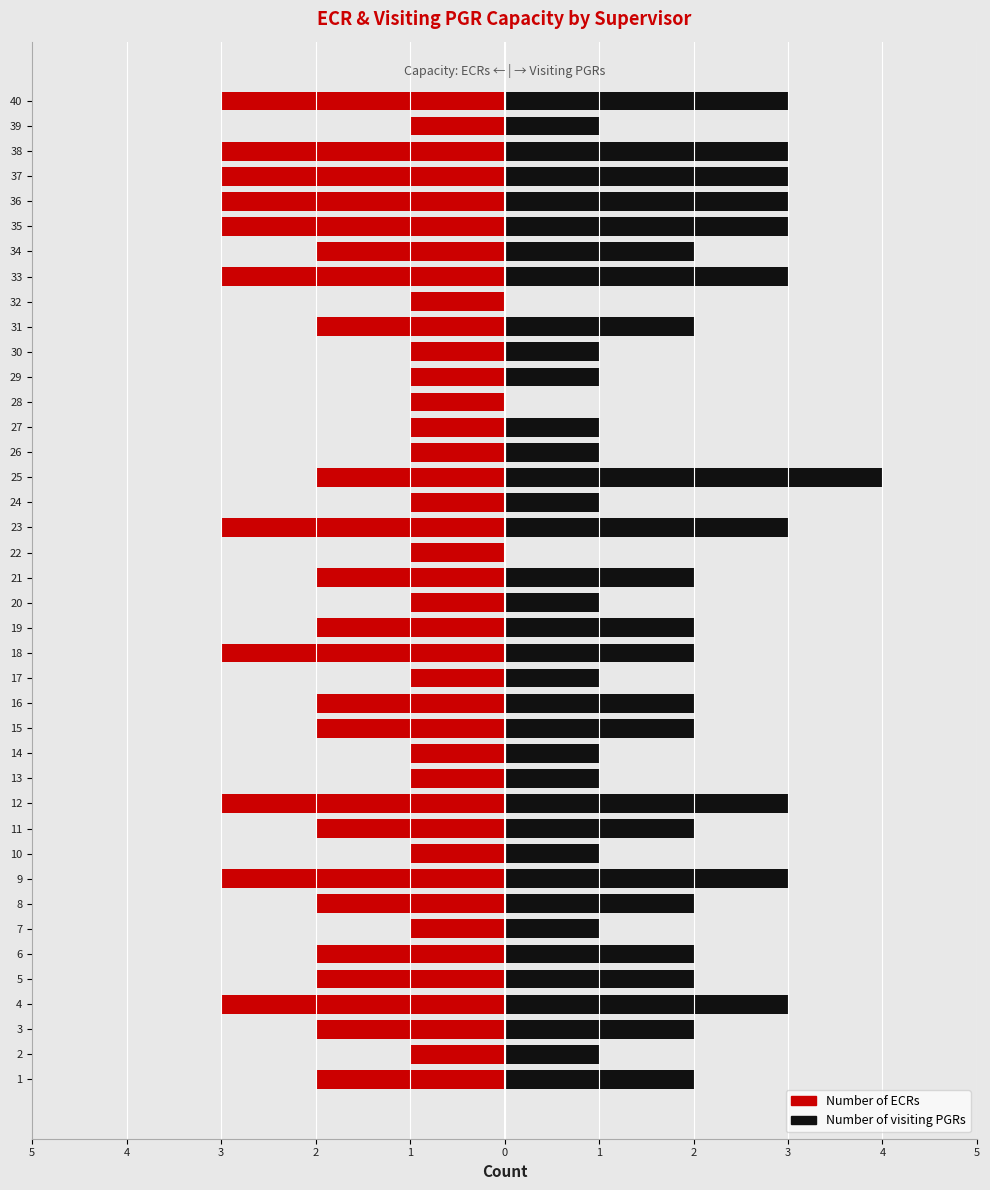

Which series has the widest spread of values?

Number of visiting PGRs